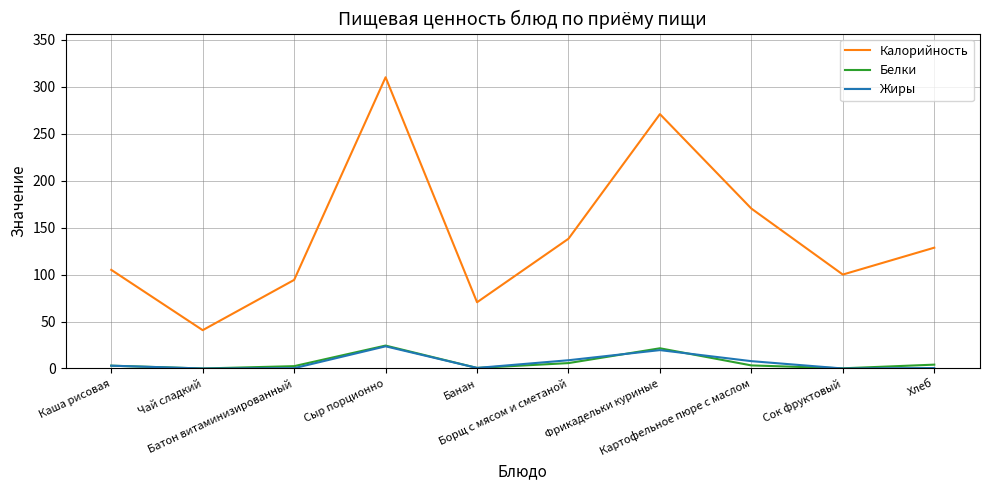

What is the maximum value shown in the chart?

310.0